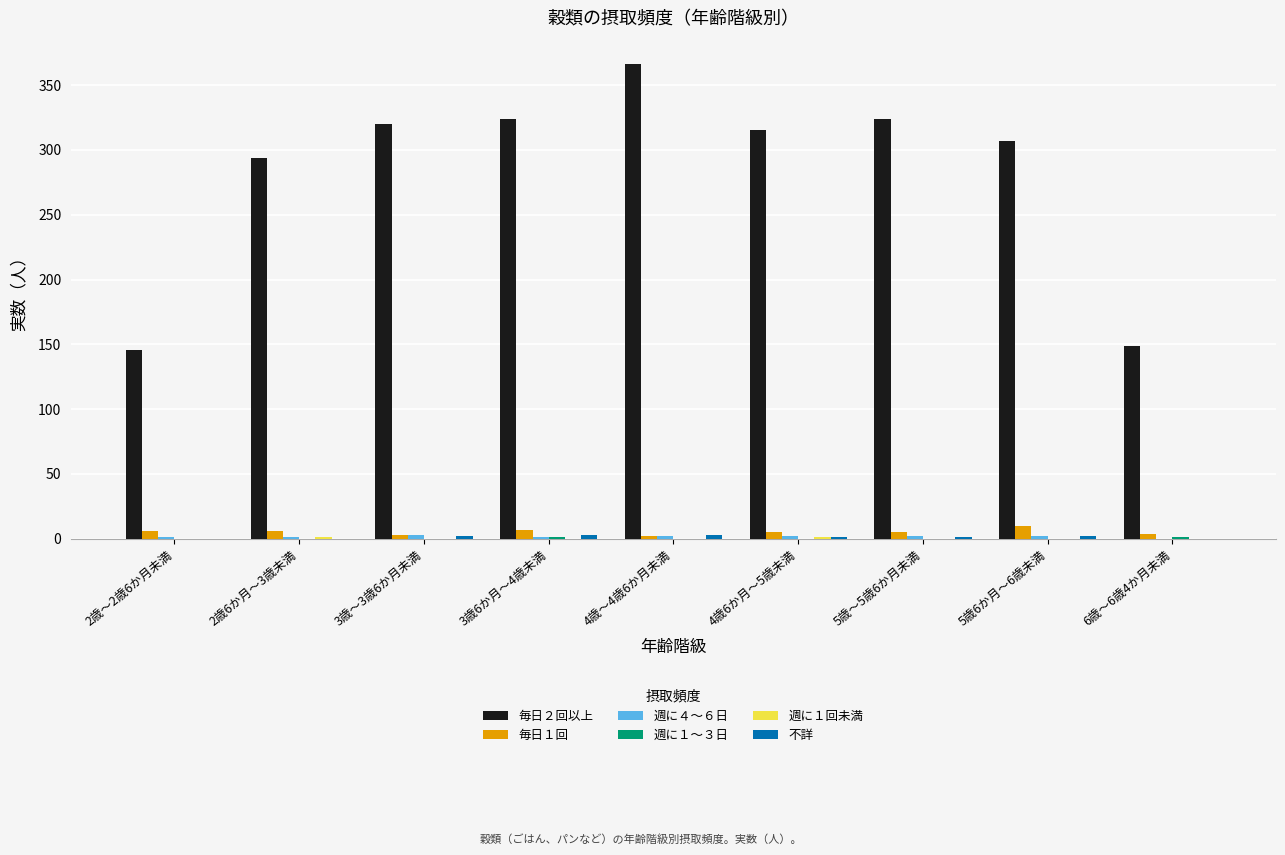

How many data points does each series have?

9